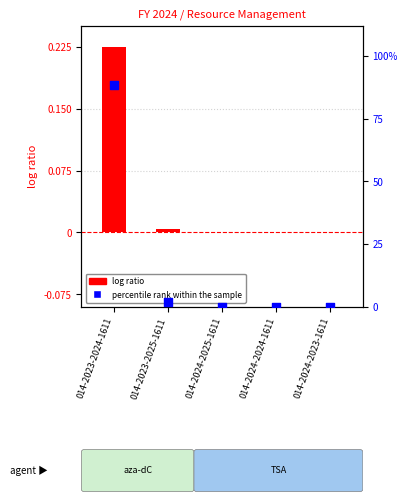

Which series contains the lowest Y value?

log ratio